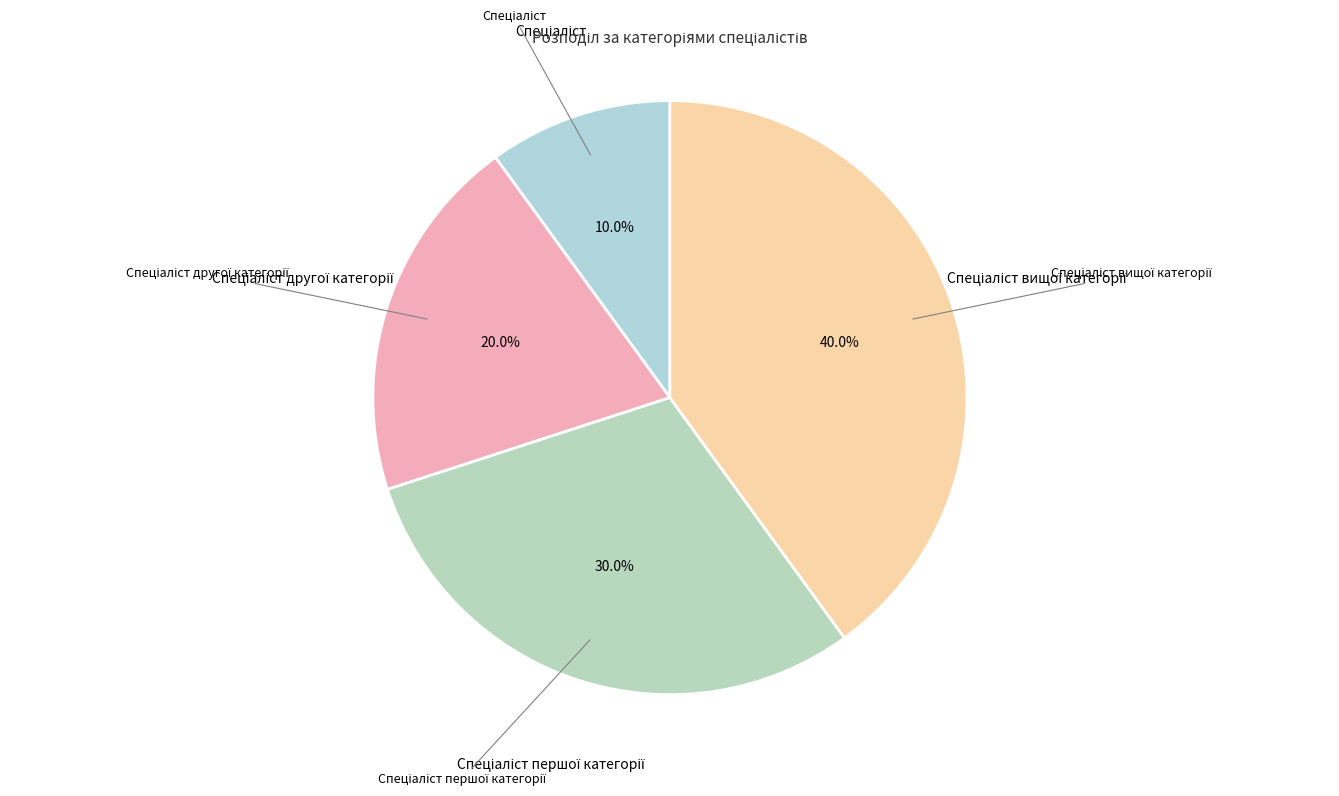

To the nearest percent, what is the average slice percentage?

25%